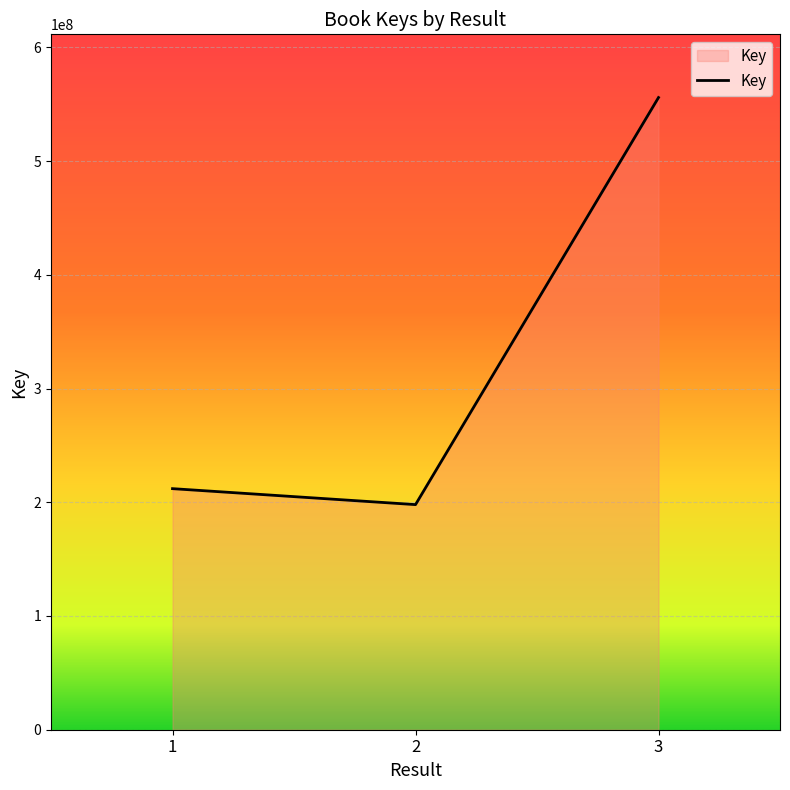

At which category does the chart reach its peak across all series?

3